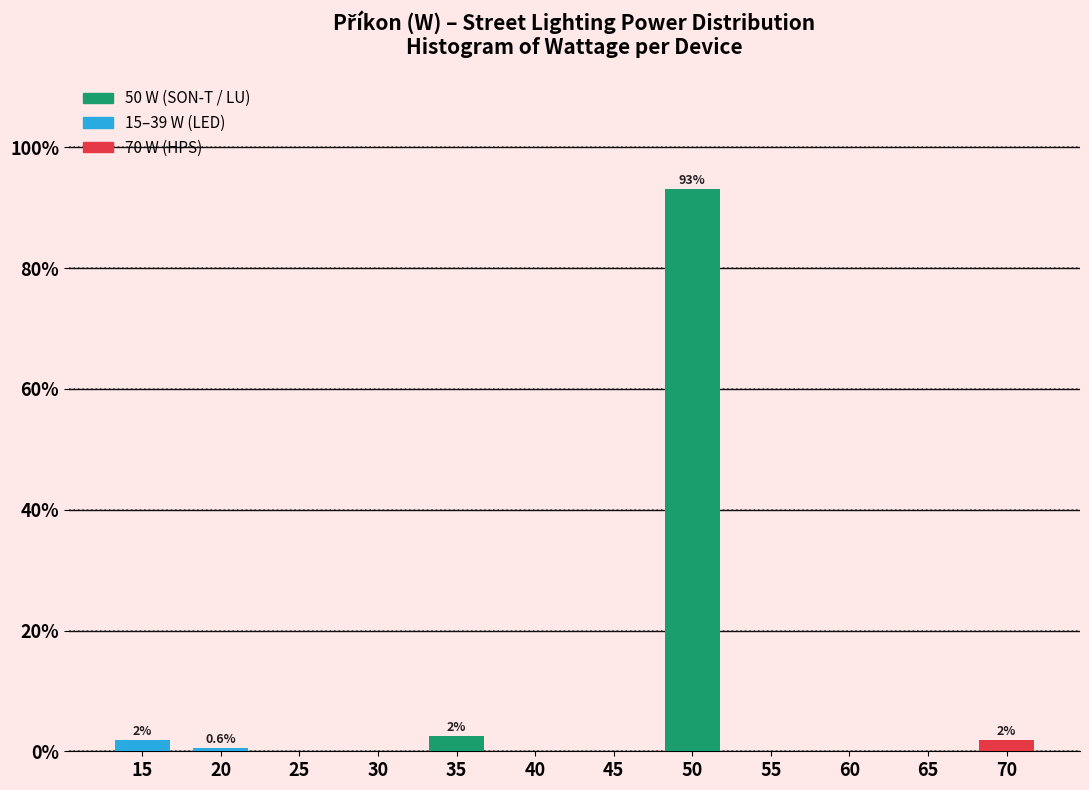

Reading right to left, what are all the values shown in this chart?

70=1.9	65=0.0	60=0.0	55=0.0	50=93.1	45=0.0	40=0.0	35=2.5	30=0.0	25=0.0	20=0.6	15=1.9